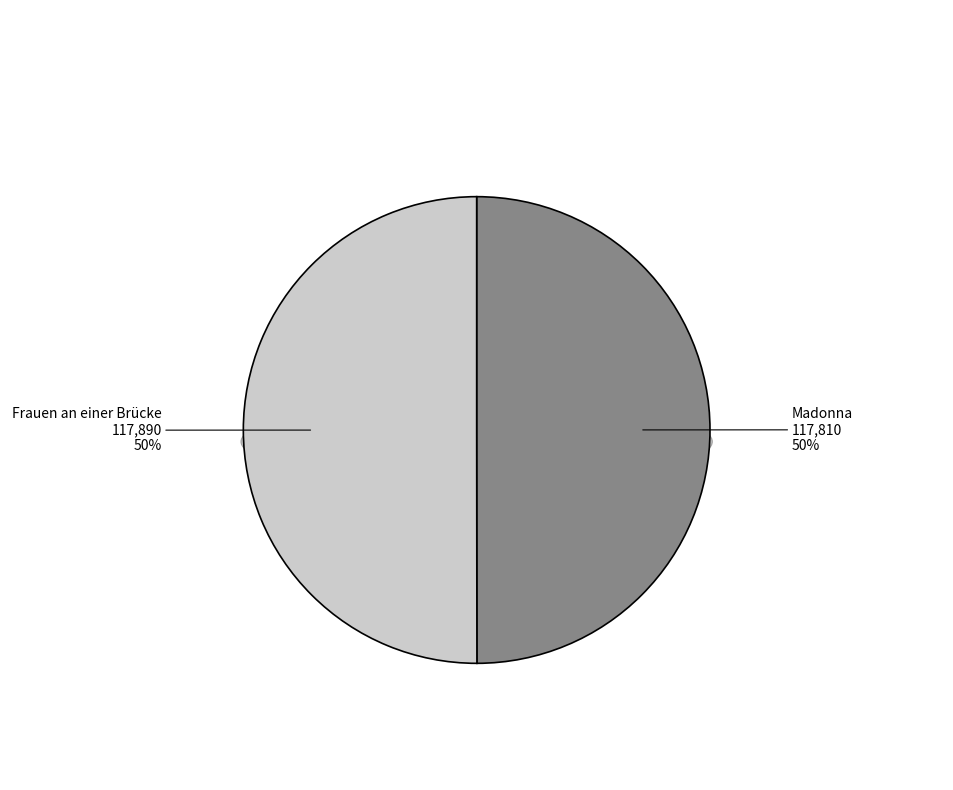

How many segments does this pie chart have?

2